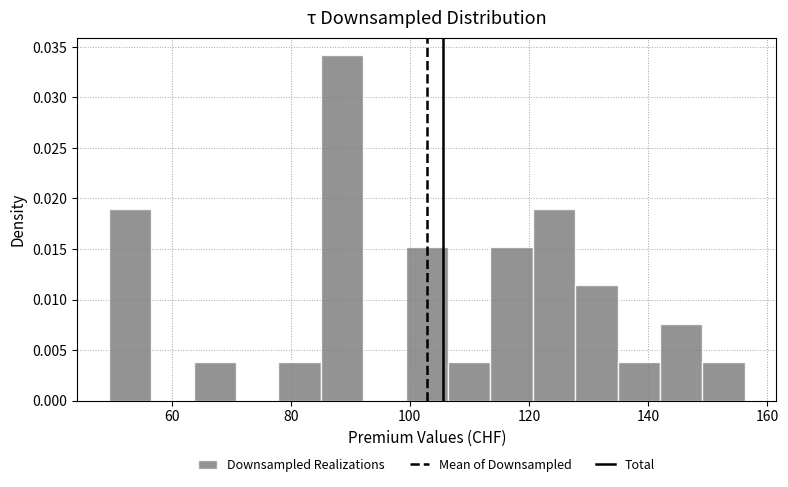

Around what value on the x-axis is the tallest bar? Give the approximate position of its centre, as read against the axis.

88